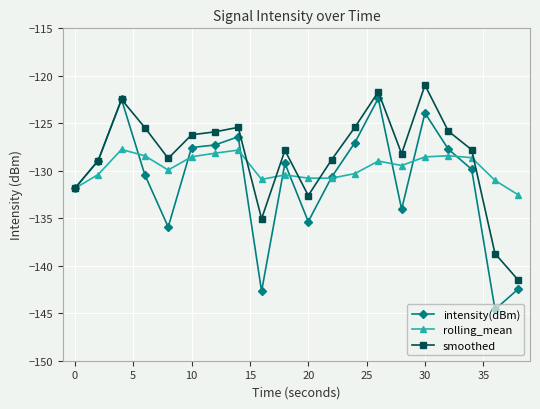

Which series has the largest range (max minus min)?

intensity(dBm)